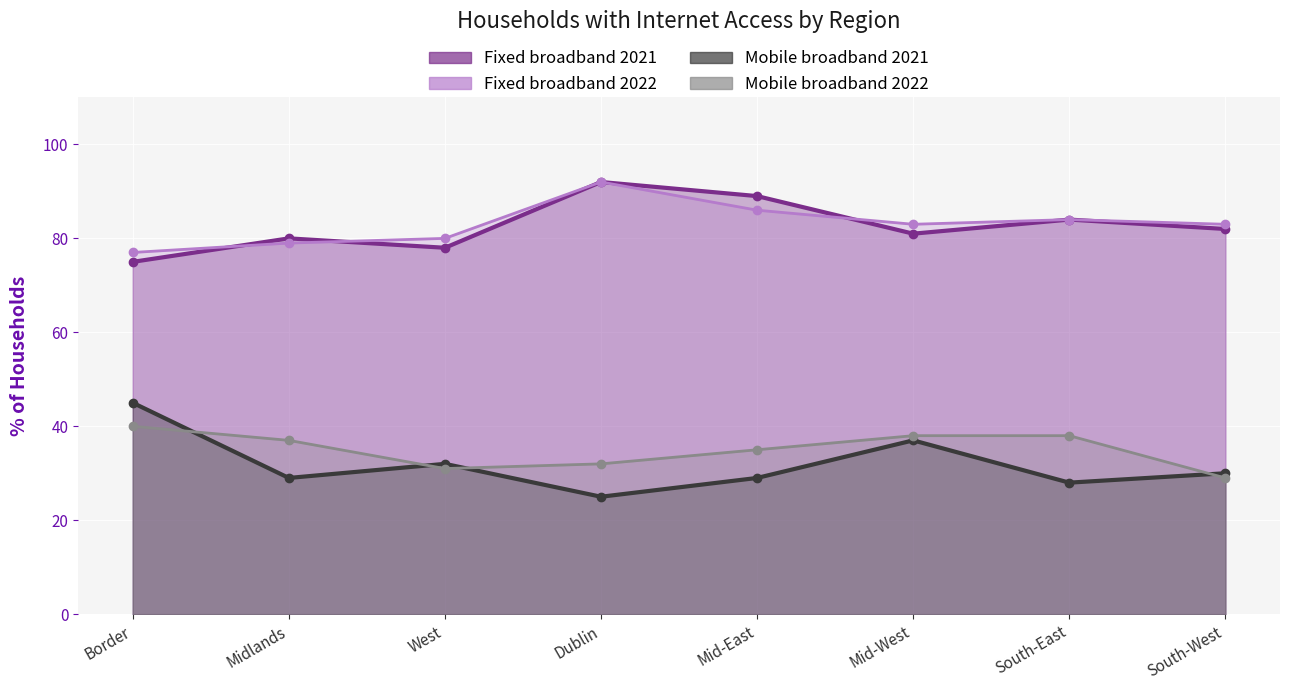

True or false: Fixed broadband 2021 has a value of 84 at South-East.

True